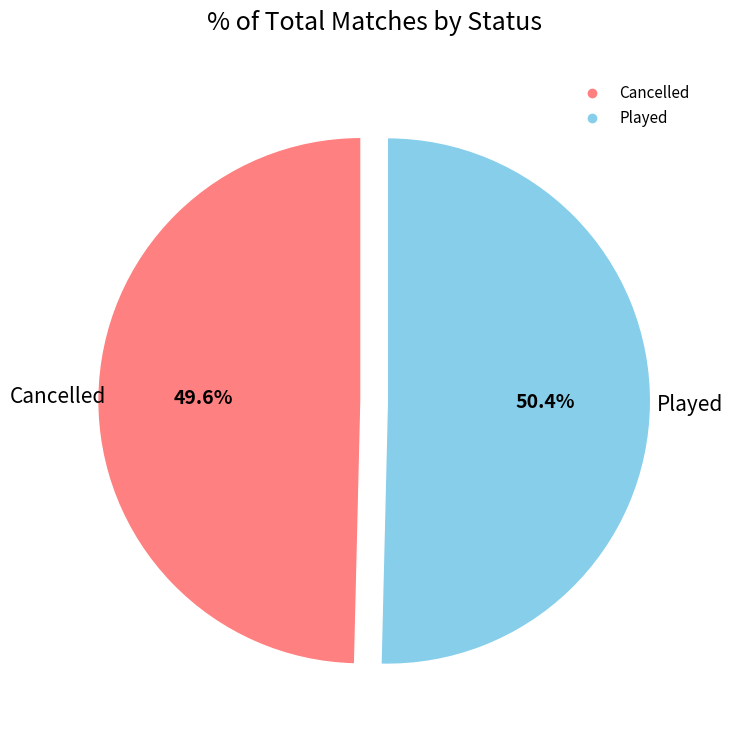

Approximately how many times larger is the value at Cancelled compared to Played?

1.0